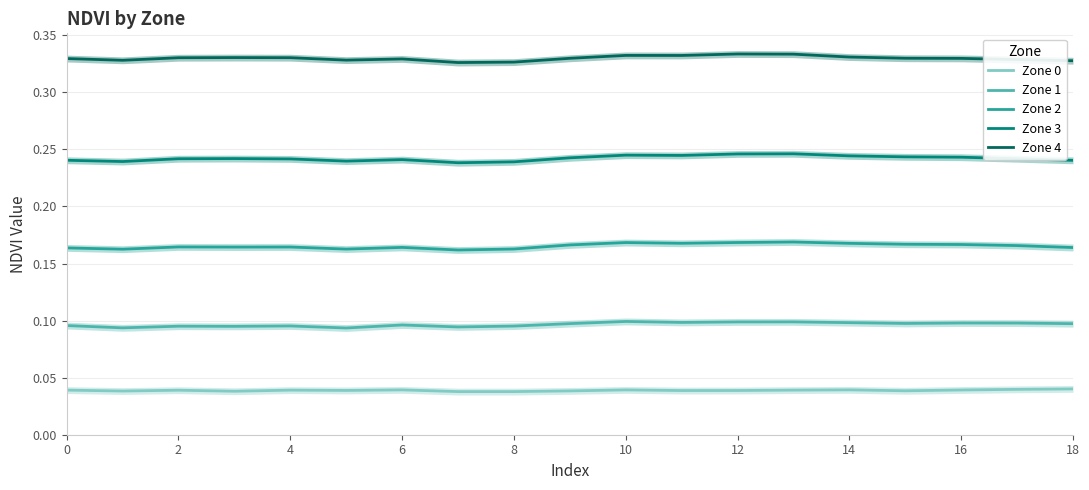

Count the Zone 1 values in the range 0 to 1.

19